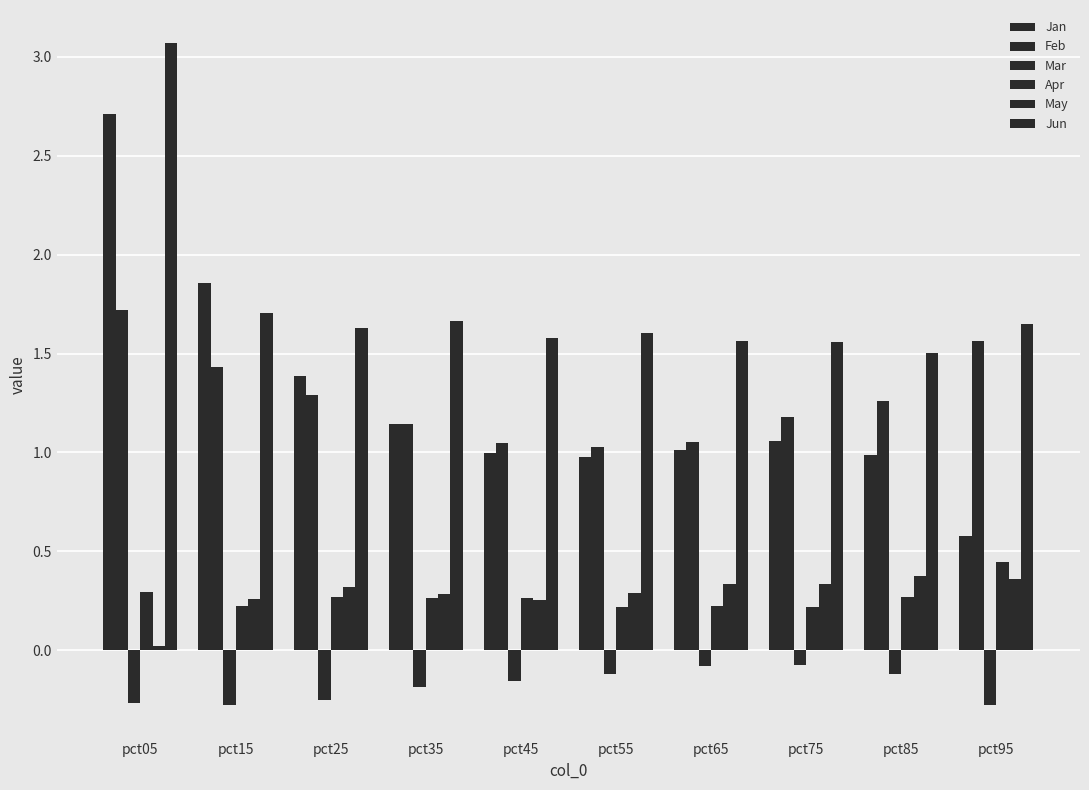

At which category does the chart reach its peak across all series?

pct05